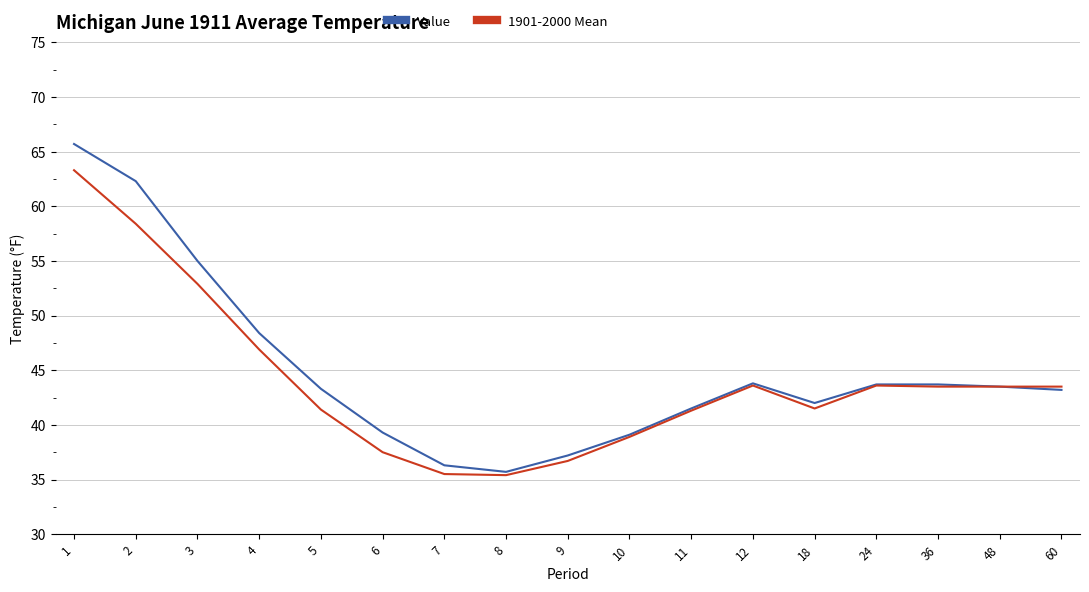

What is the smallest value displayed?

35.4